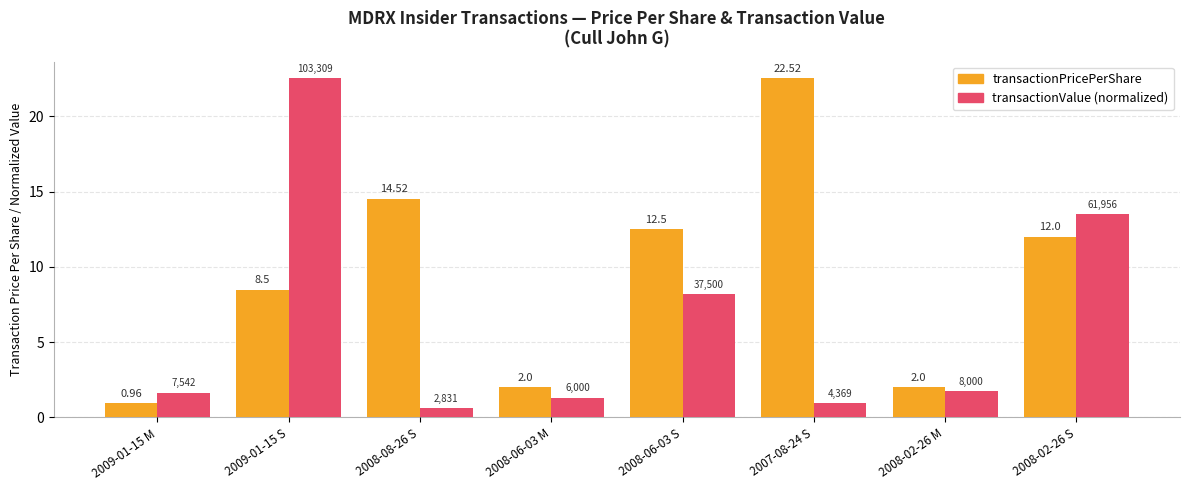

What is the difference between the transactionValue (normalized) values at 2008-06-03 M and 2007-08-24 S?

0.4